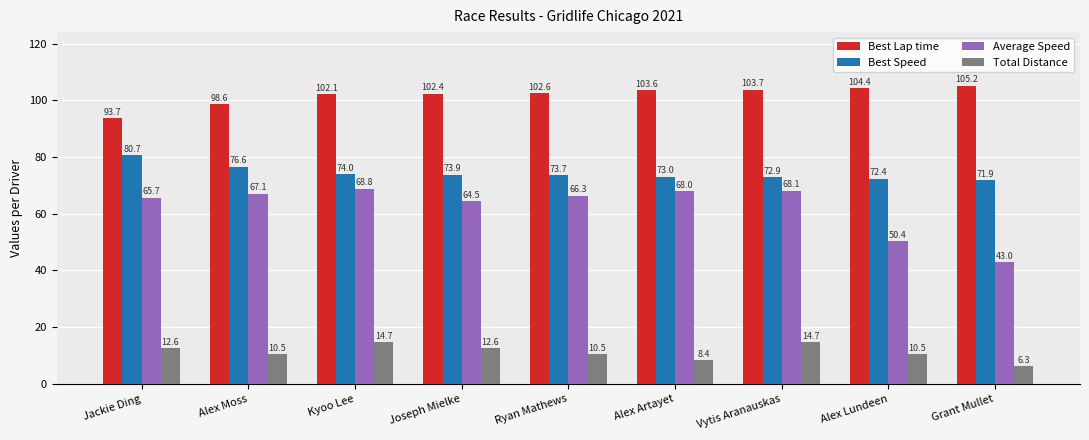

What is the label of the 7th bar from the right?

Kyoo Lee